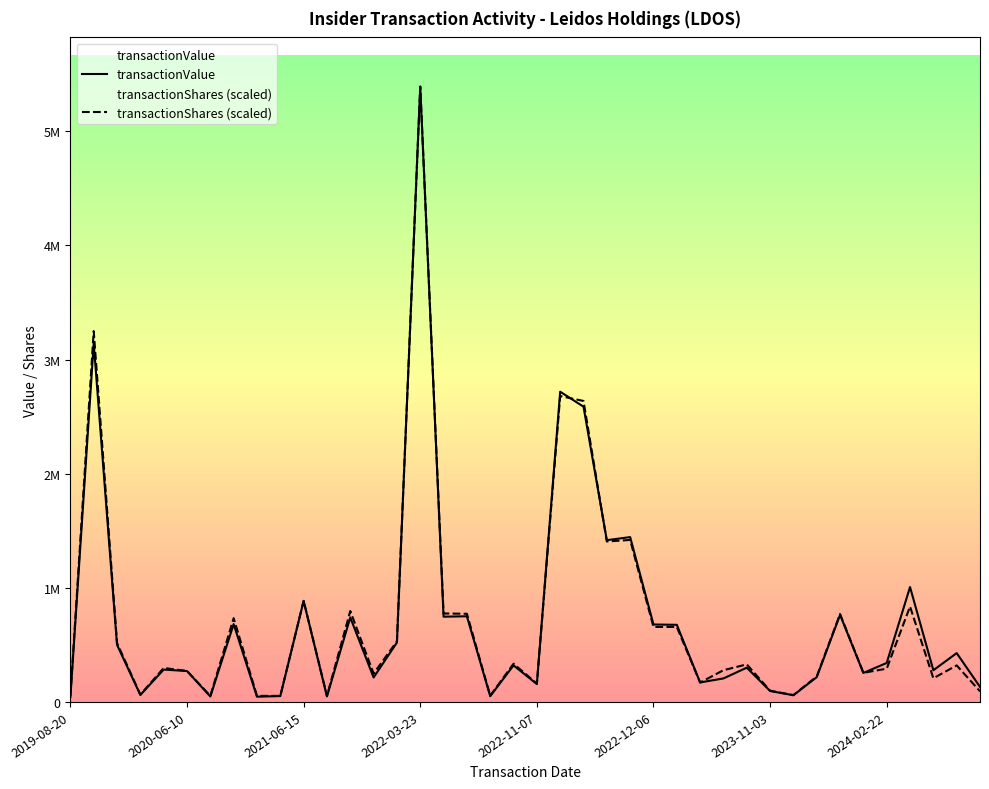

Which series ends up on top after the final intersection of transactionShares (scaled) and transactionValue?

transactionValue